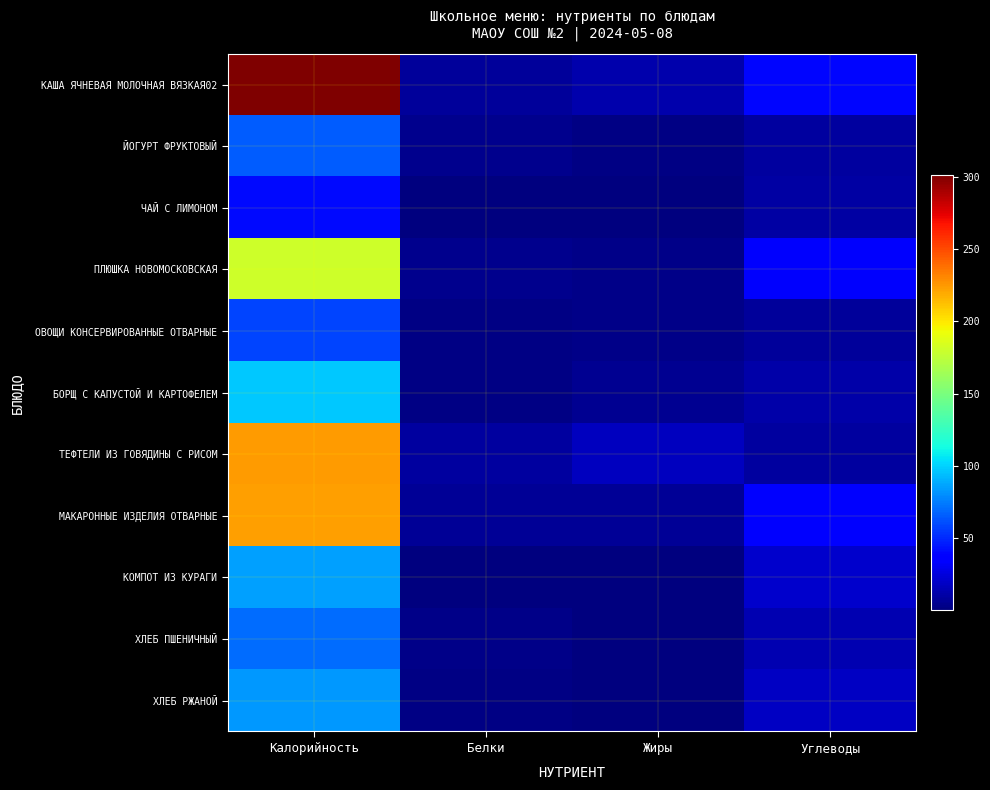

What is the total value across all series at Калорийность?

1429.1